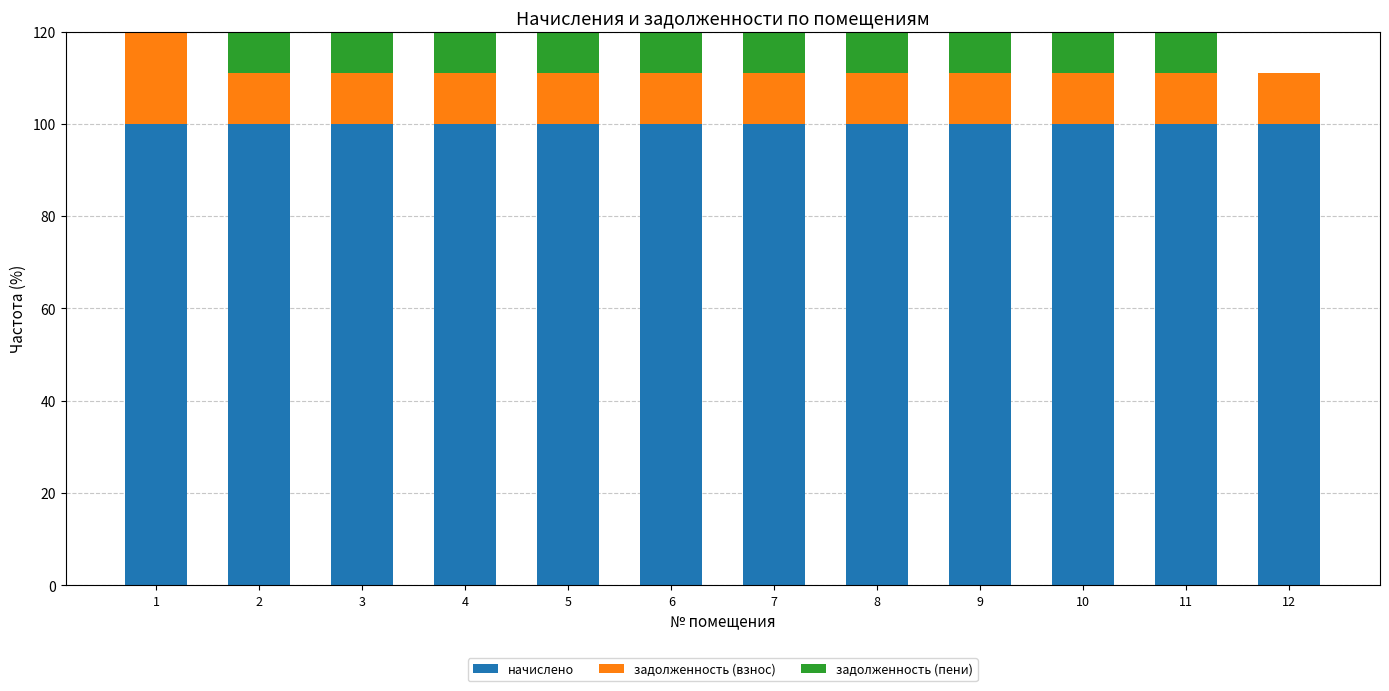

At which category is the sum across all series the highest?

1